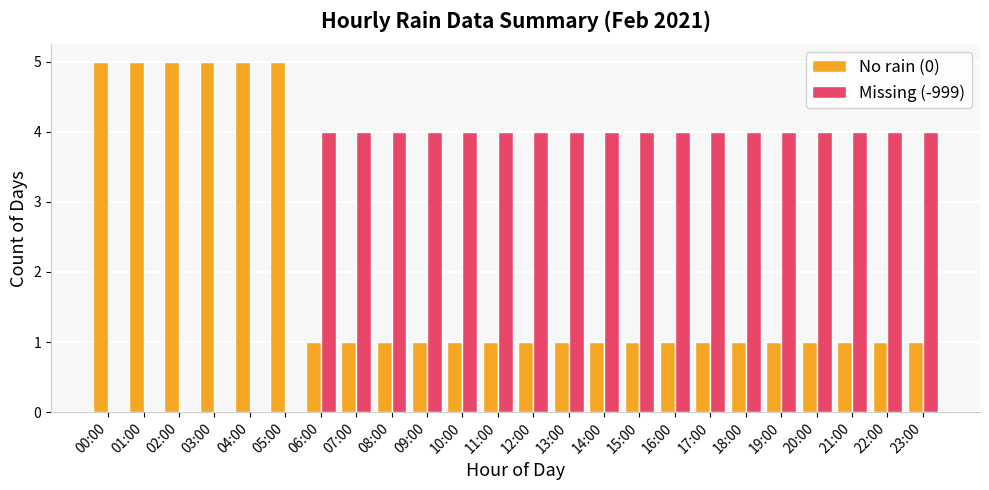

Is it true that Missing (-999) equals 4 at 12:00?

True